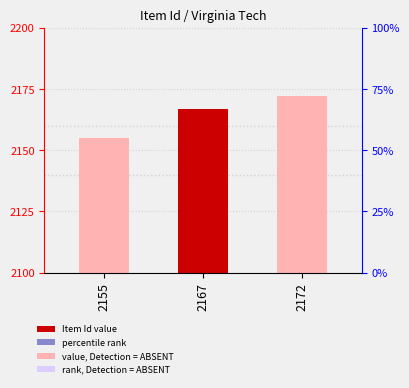

Rank the categories by value from highest to lowest.

2172, 2167, 2155